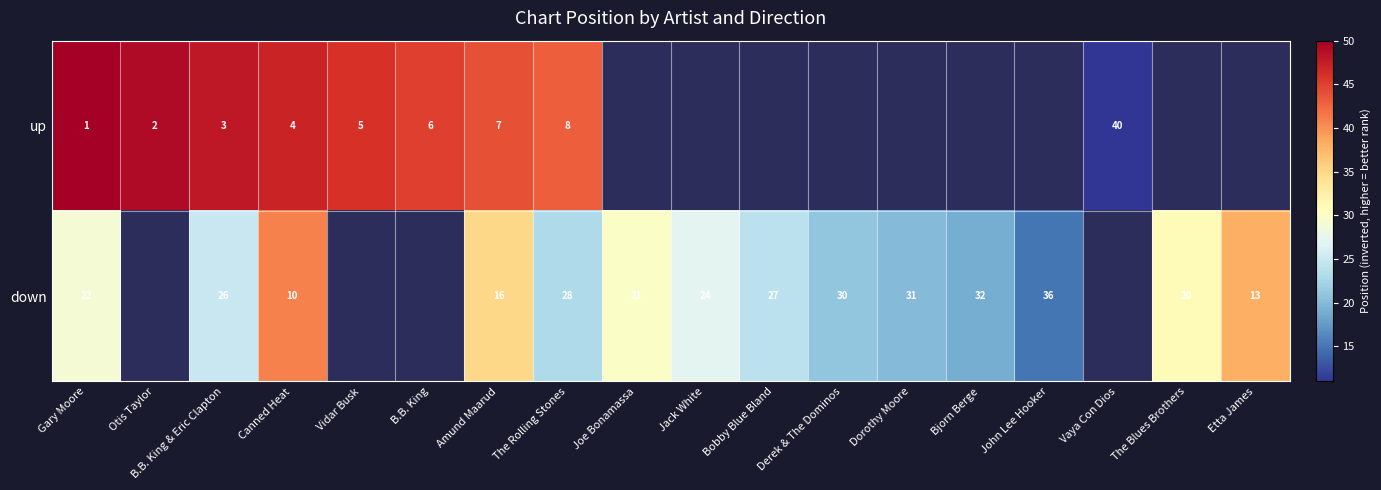

Is it true that down equals 48 at Bobby Blue Bland?

False